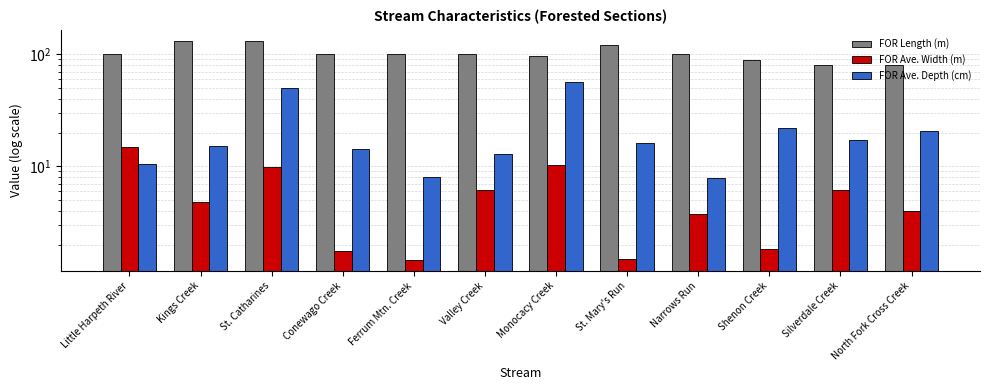

True or false: FOR Ave. Width (m) has a value of 1.5 at Ferrum Mtn. Creek.

True